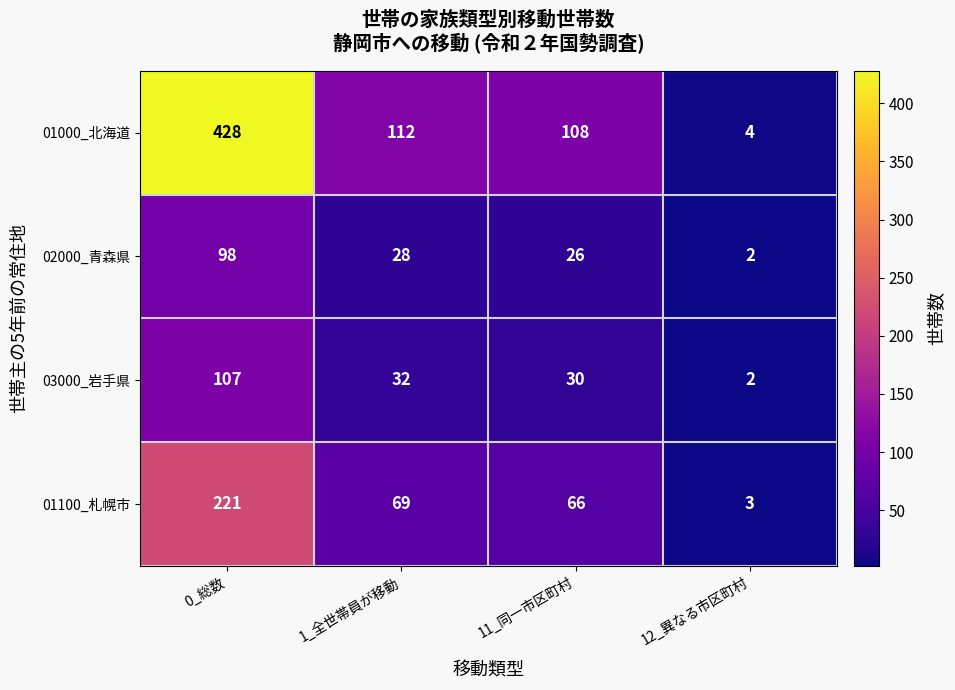

True or false: 01000_北海道 has a value of 150 at 11_同一市区町村.

False